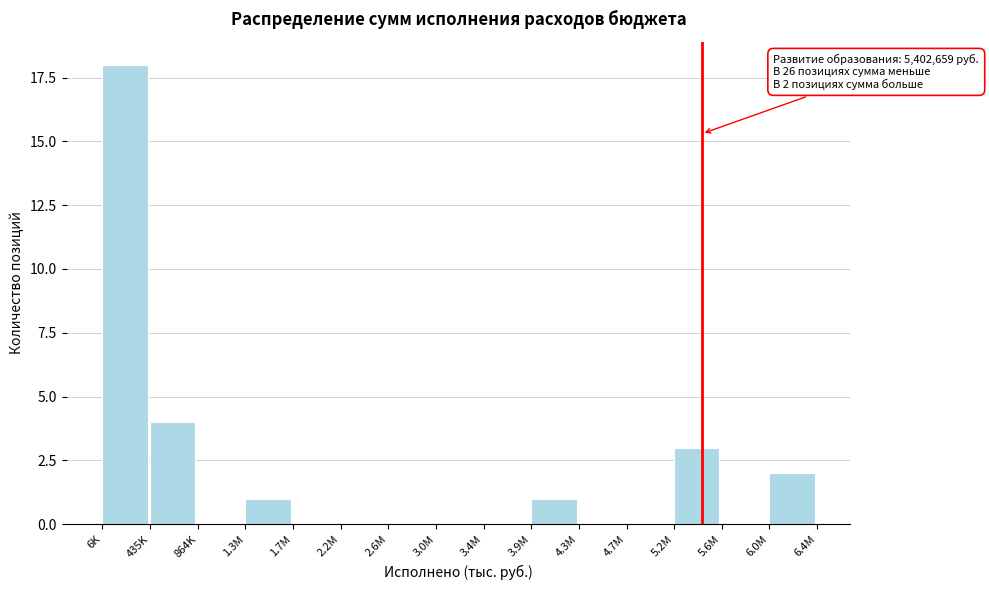

Reading right to left, what are all the values shown in this chart?

6.0M=2	5.6M=0	5.2M=3	4.7M=0	4.3M=0	3.9M=1	3.4M=0	3.0M=0	2.6M=0	2.2M=0	1.7M=0	1.3M=1	864K=0	435K=4	6K=18